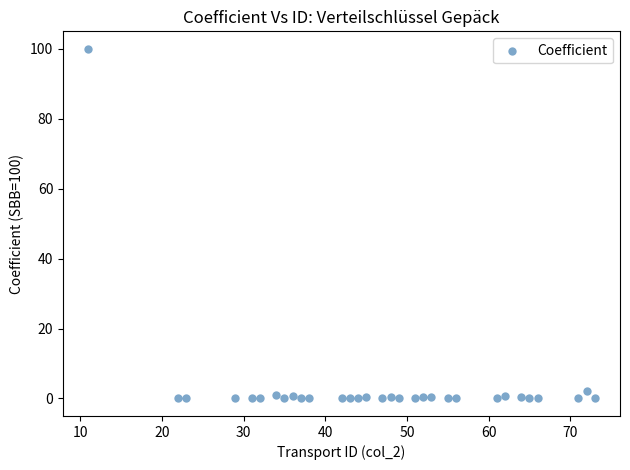

What Y value in the scatter plot is closest to 50?

2.2